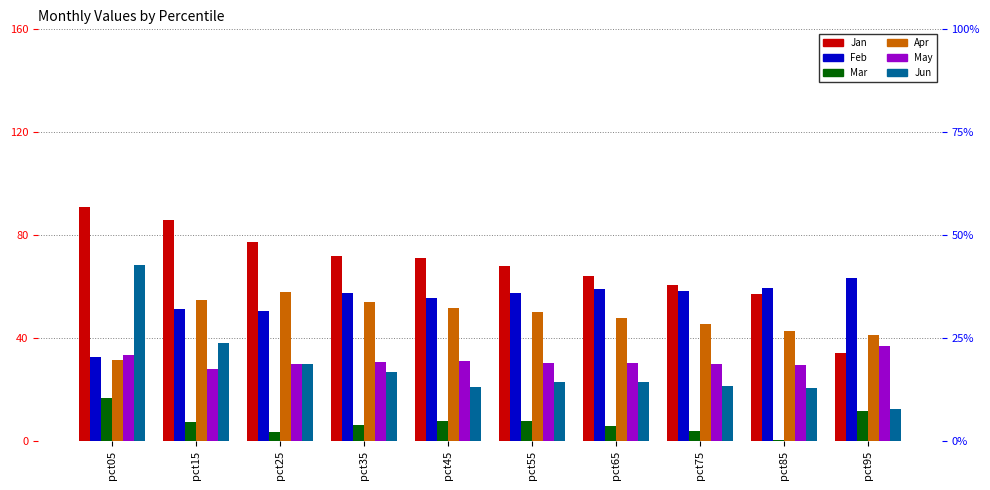

Reading right to left, what are all the values shown in this chart?

Jan: pct95=34.2	pct85=57.3	pct75=60.5	pct65=64.2	pct55=67.9	pct45=71.0	pct35=71.9	pct25=77.2	pct15=85.8	pct05=91.1
Feb: pct95=63.5	pct85=59.3	pct75=58.4	pct65=59.1	pct55=57.6	pct45=55.5	pct35=57.4	pct25=50.7	pct15=51.3	pct05=32.5
Mar: pct95=11.7	pct85=0.3	pct75=4.0	pct65=5.9	pct55=7.6	pct45=7.9	pct35=6.4	pct25=3.5	pct15=7.4	pct05=16.6
Apr: pct95=41.3	pct85=42.8	pct75=45.5	pct65=47.9	pct55=50.1	pct45=51.7	pct35=53.9	pct25=57.7	pct15=54.7	pct05=31.5
May: pct95=37.0	pct85=29.7	pct75=30.0	pct65=30.2	pct55=30.3	pct45=31.3	pct35=30.6	pct25=29.8	pct15=28.2	pct05=33.6
Jun: pct95=12.6	pct85=20.5	pct75=21.5	pct65=23.1	pct55=23.0	pct45=20.8	pct35=26.9	pct25=30.1	pct15=38.1	pct05=68.3